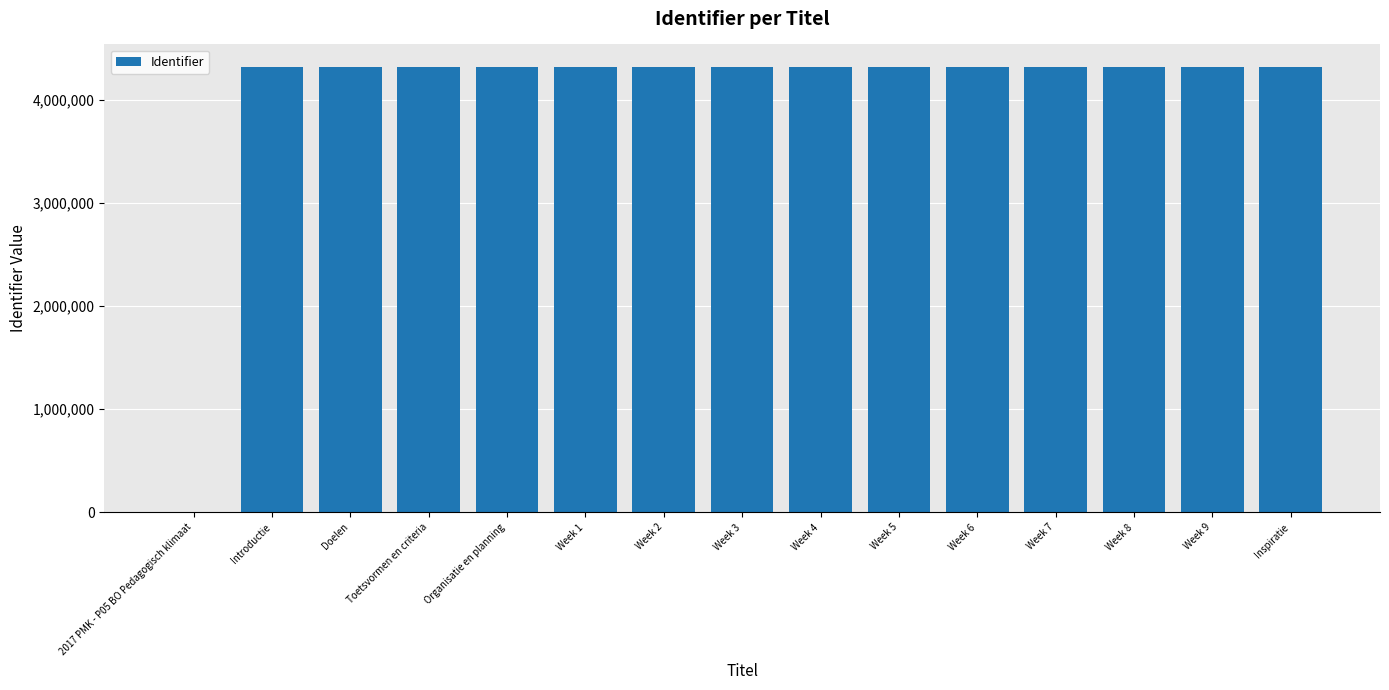

What is the maximum value shown in the chart?

4320199